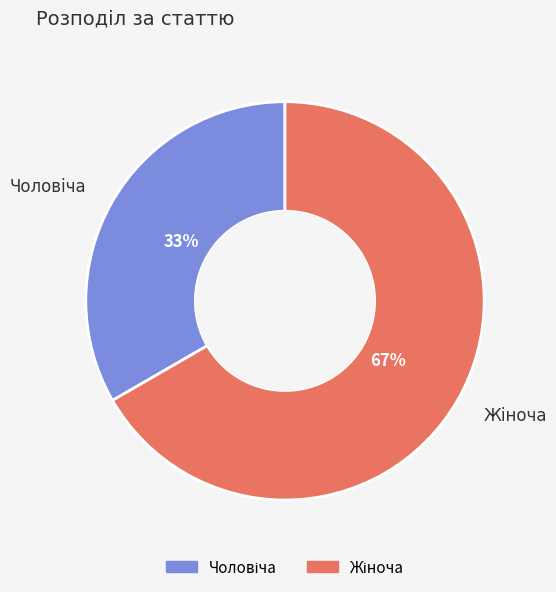

Does any single category account for the majority?

Yes